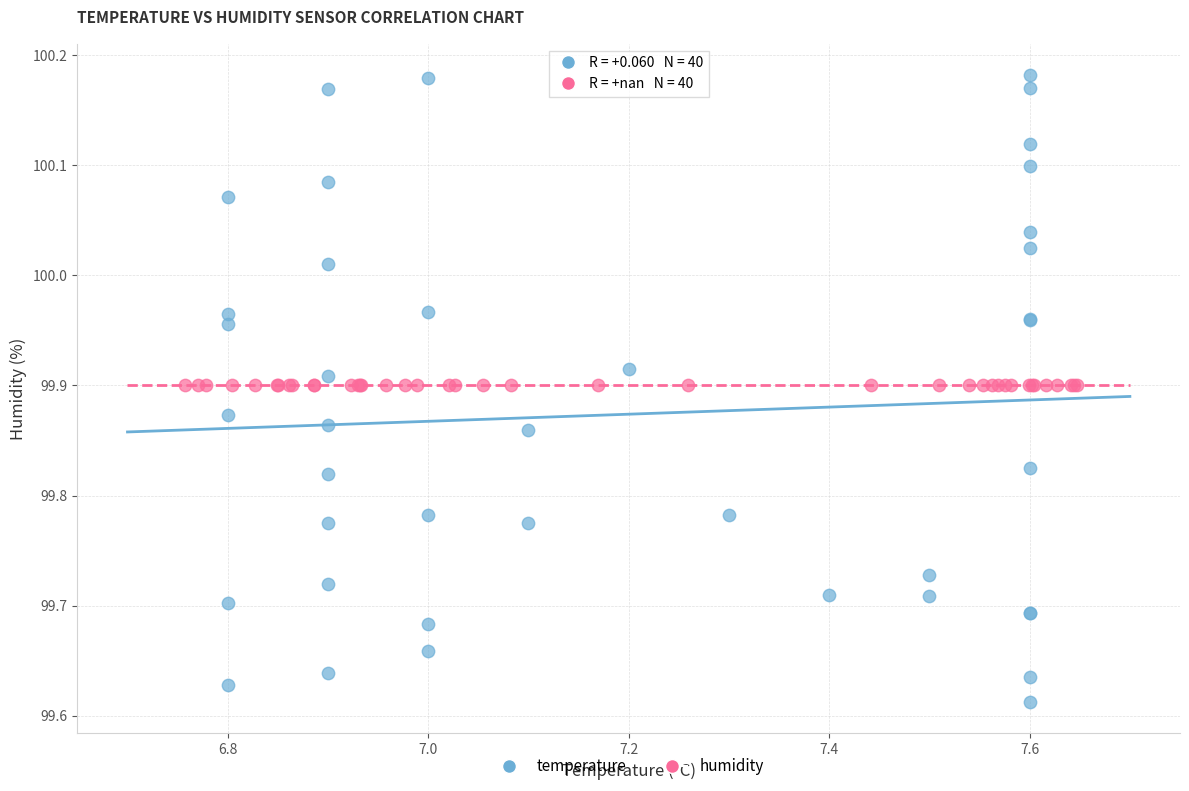

What are all the series names shown in the legend?

temperature, humidity